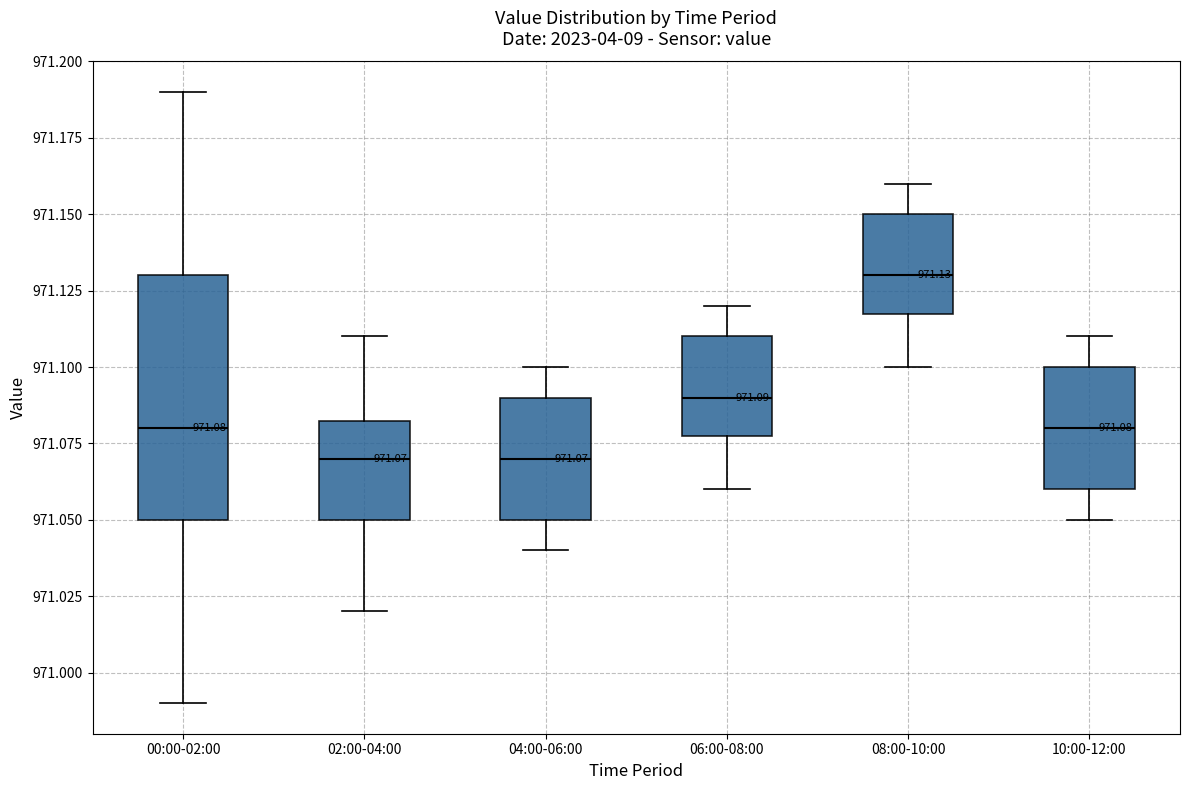

Which box is the tallest, from its lower edge to its upper edge?

00:00-02:00